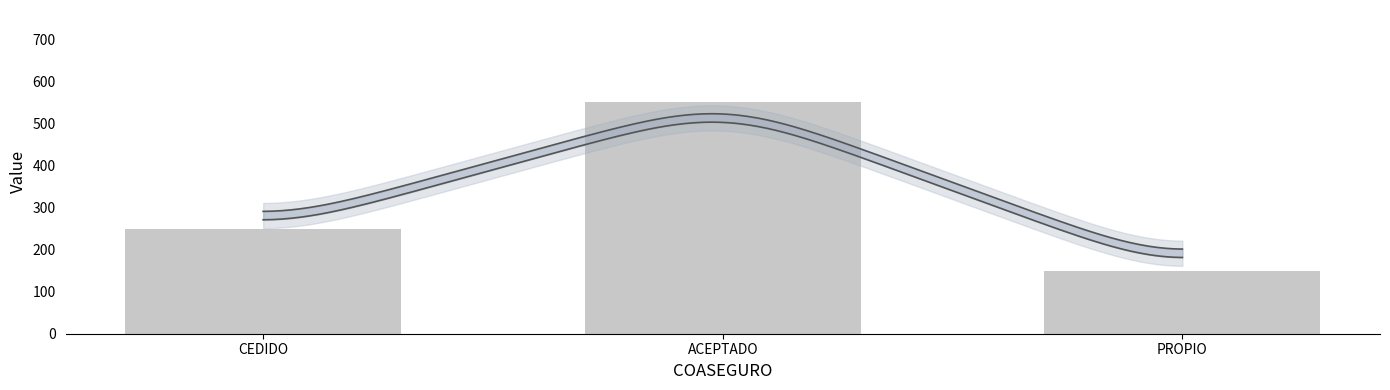

What is the average value?

317